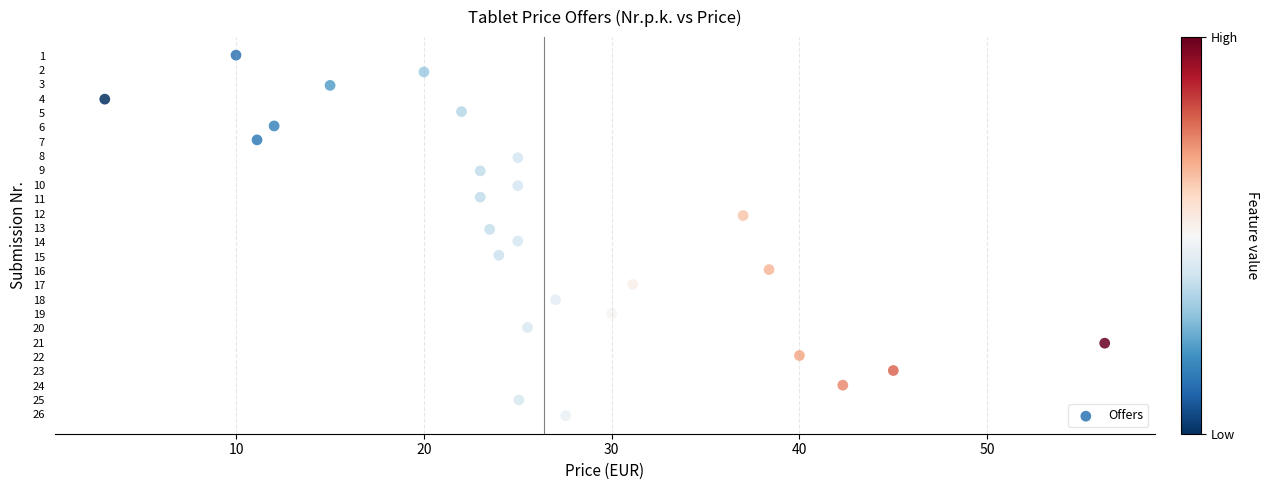

What is the range of Y values (max minus min)?

25.1